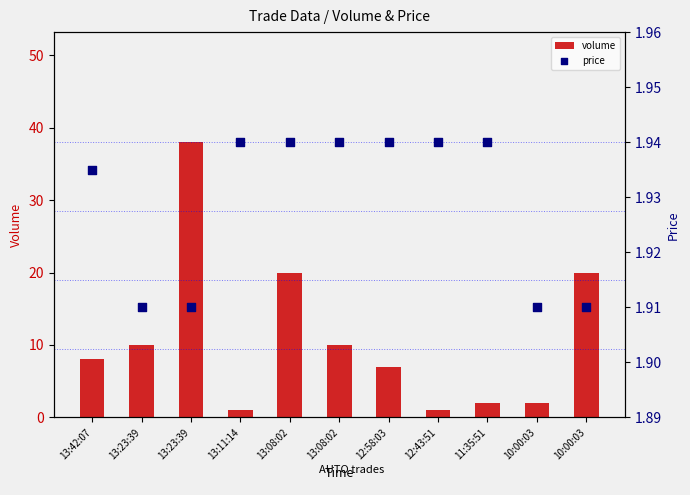

Which series has the largest total across all categories?

volume